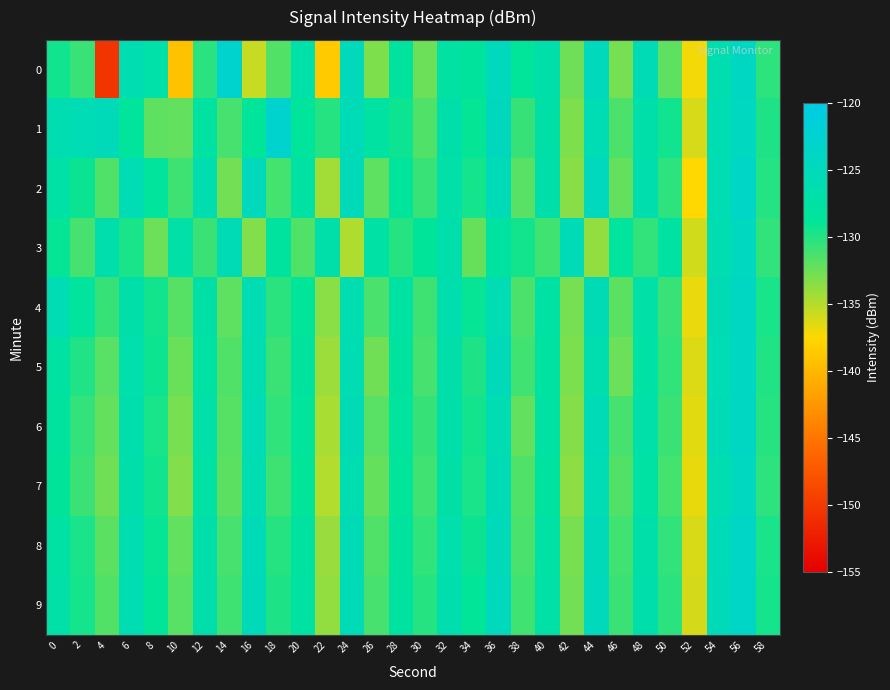

Between 18 and 50, which series saw the biggest shift?

1